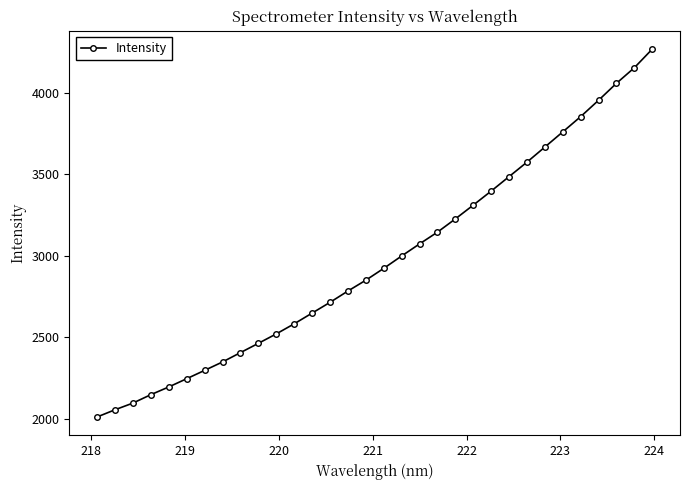

What is the greatest value displayed?

4268.0